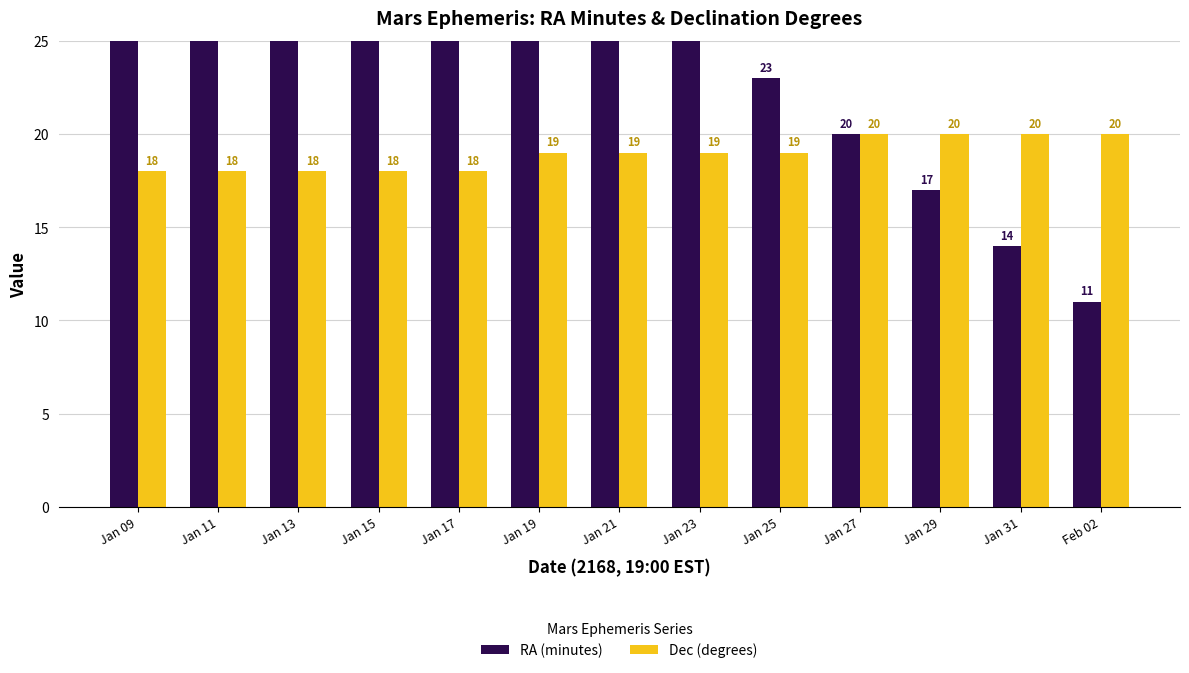

The value of RA (minutes) at Jan 09 is 41. True or false?

True